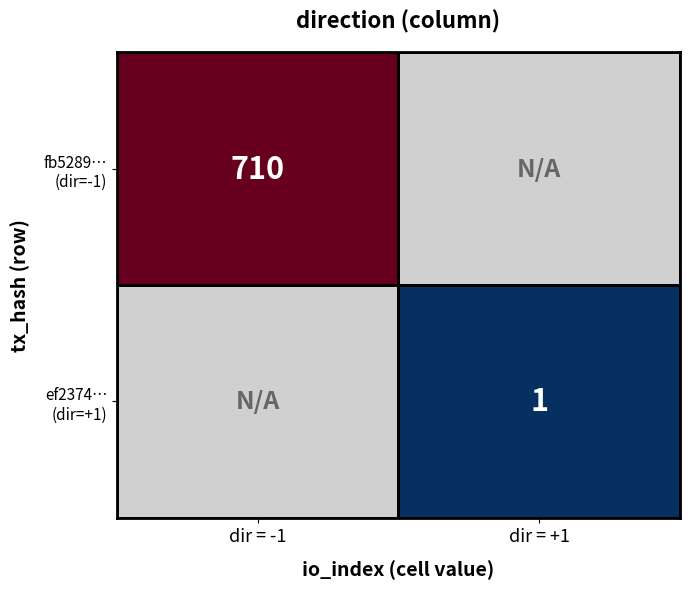

Which category has the lowest value in the fb5289… (dir=-1) series?

dir = -1